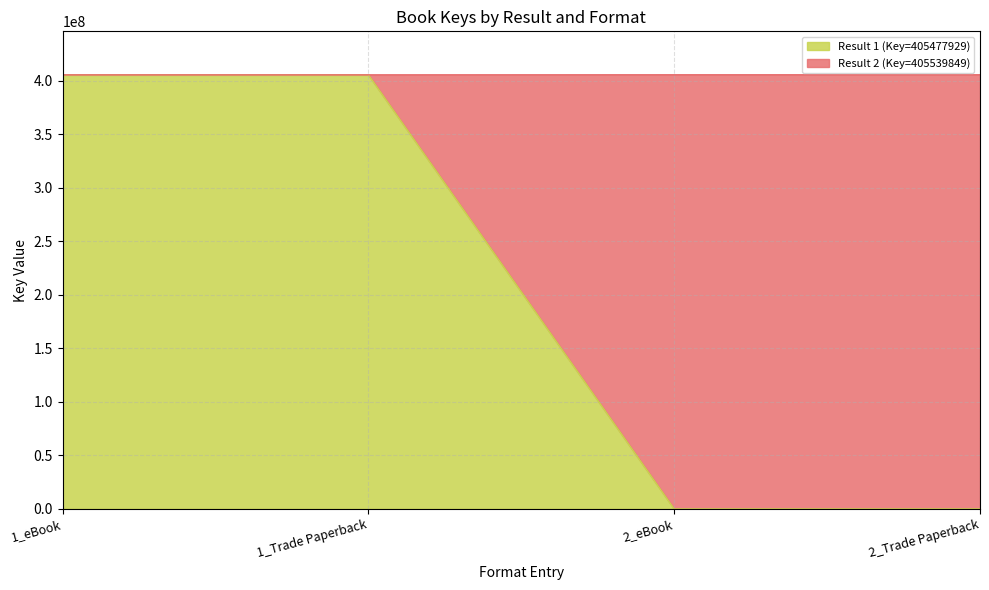

What is the difference between the second highest and minimum values?

405477929